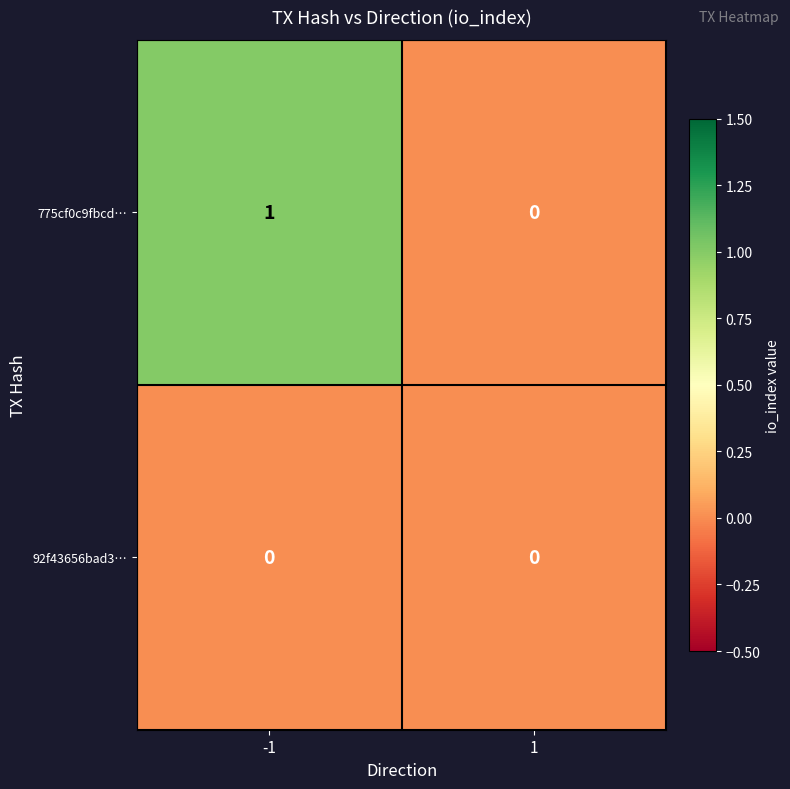

Rank the series by their maximum value, from highest to lowest.

775cf0c9fbcd…, 92f43656bad3…